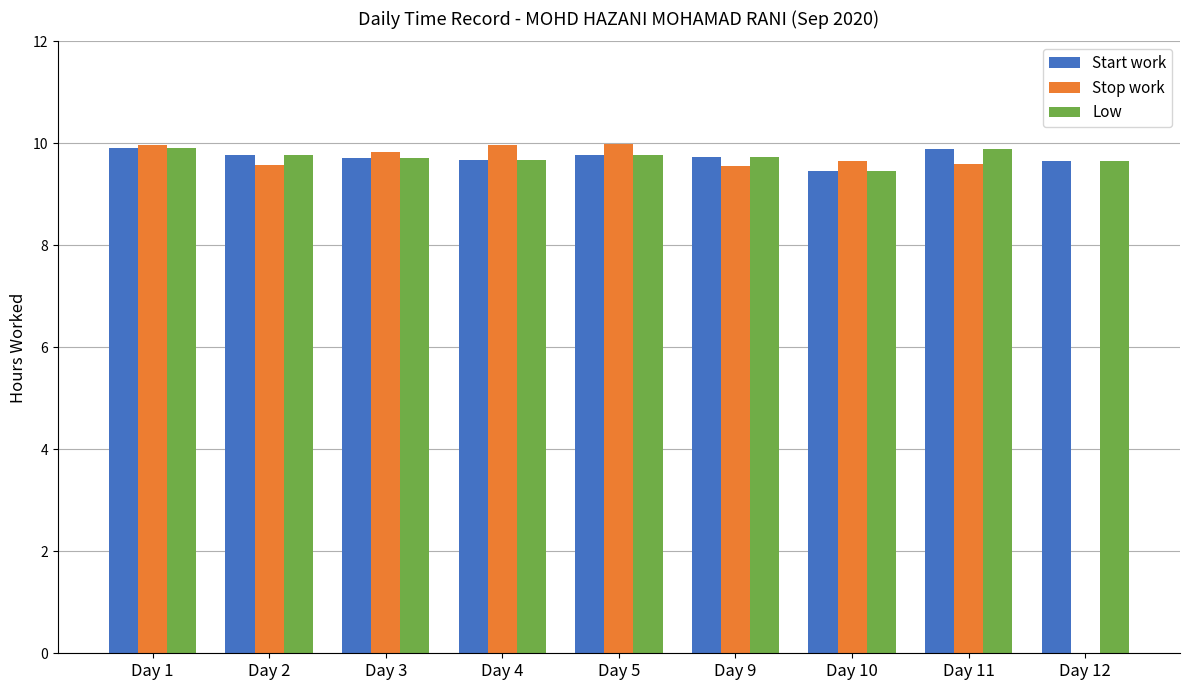

What is the total value across all series at Day 12?

19.3